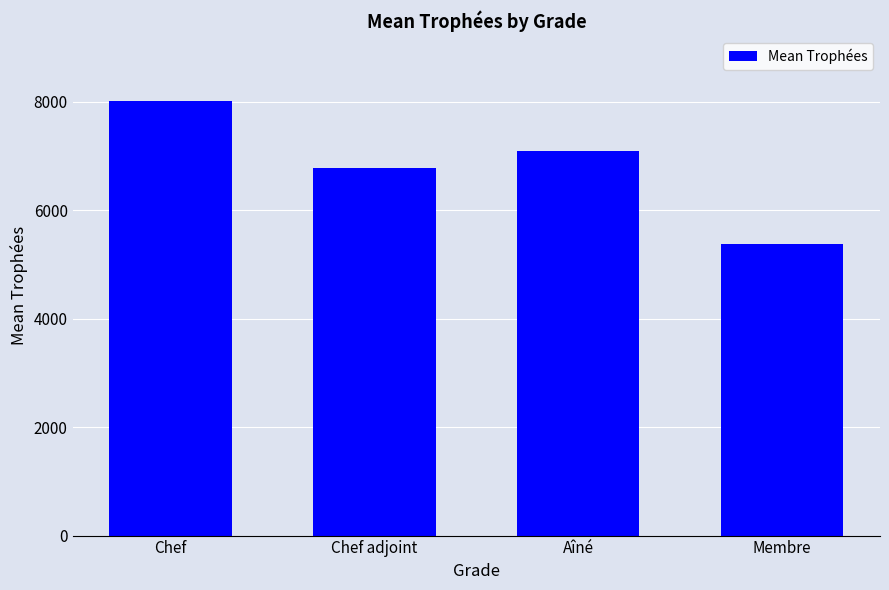

Rank the categories by value from lowest to highest.

Membre, Chef adjoint, Aîné, Chef